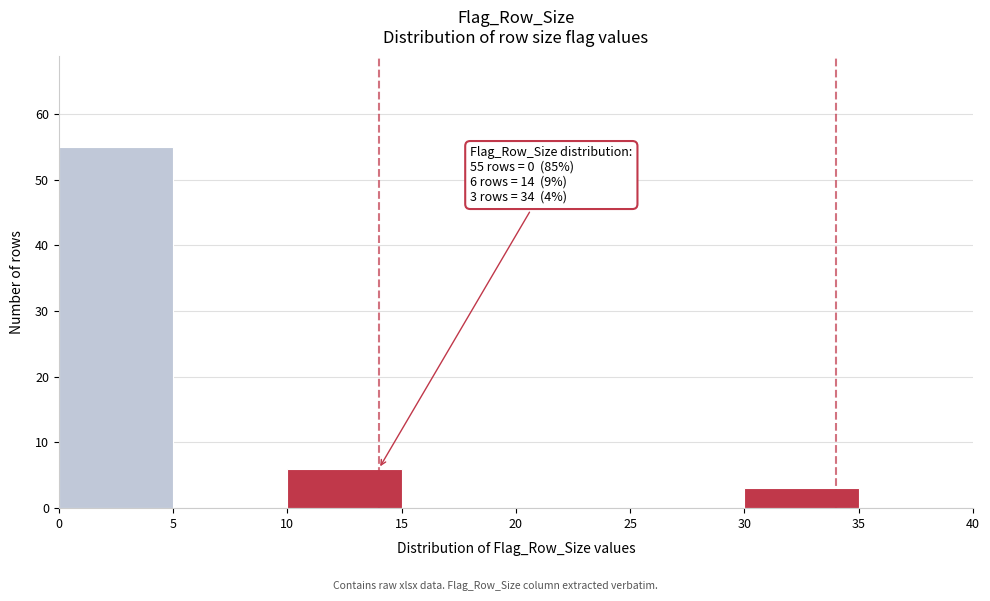

Which range on the x-axis has the tallest bar?

0 to 5